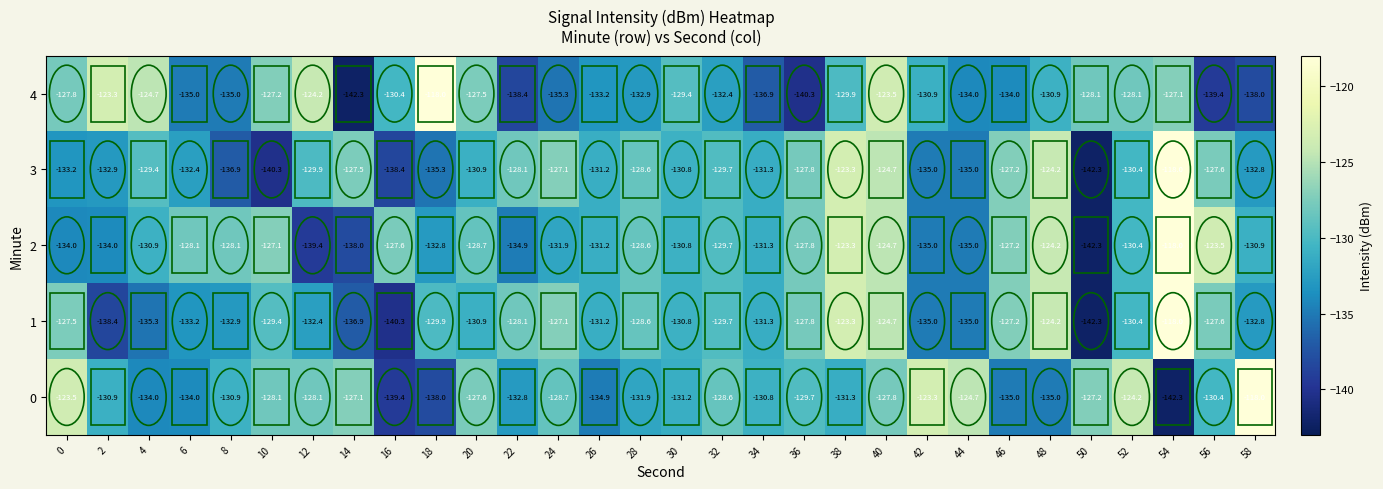

At which category is the sum across all series the highest?

54